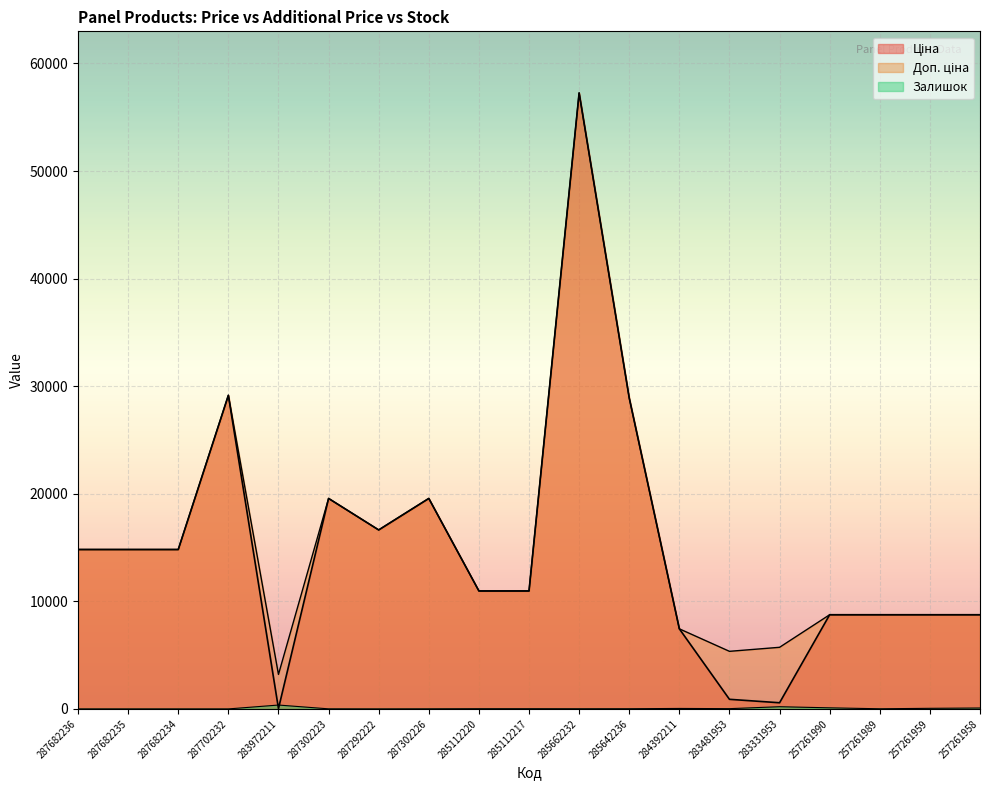

Where does the Доп. ціна series first go above 10964?

287682236